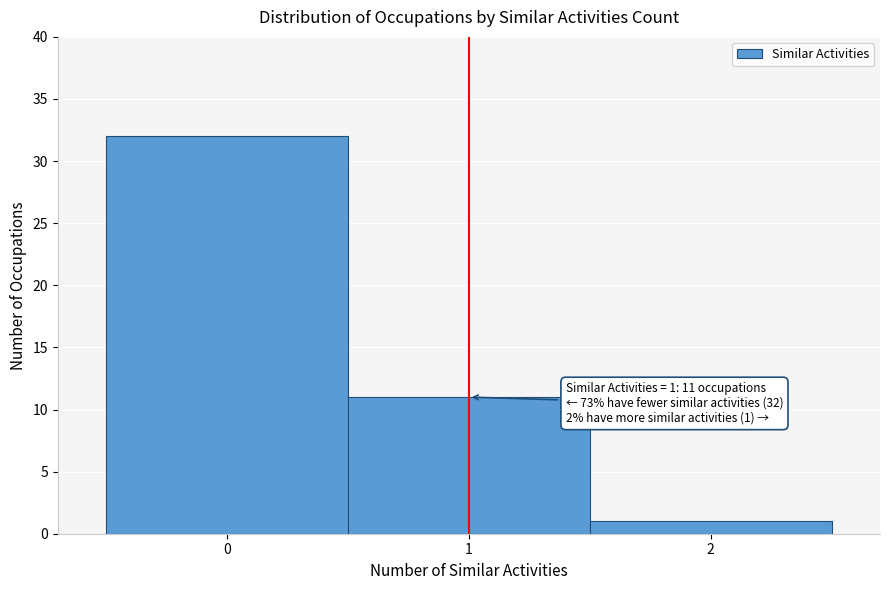

Over which range of the x-axis is the bar tallest?

-0.5 to 0.5